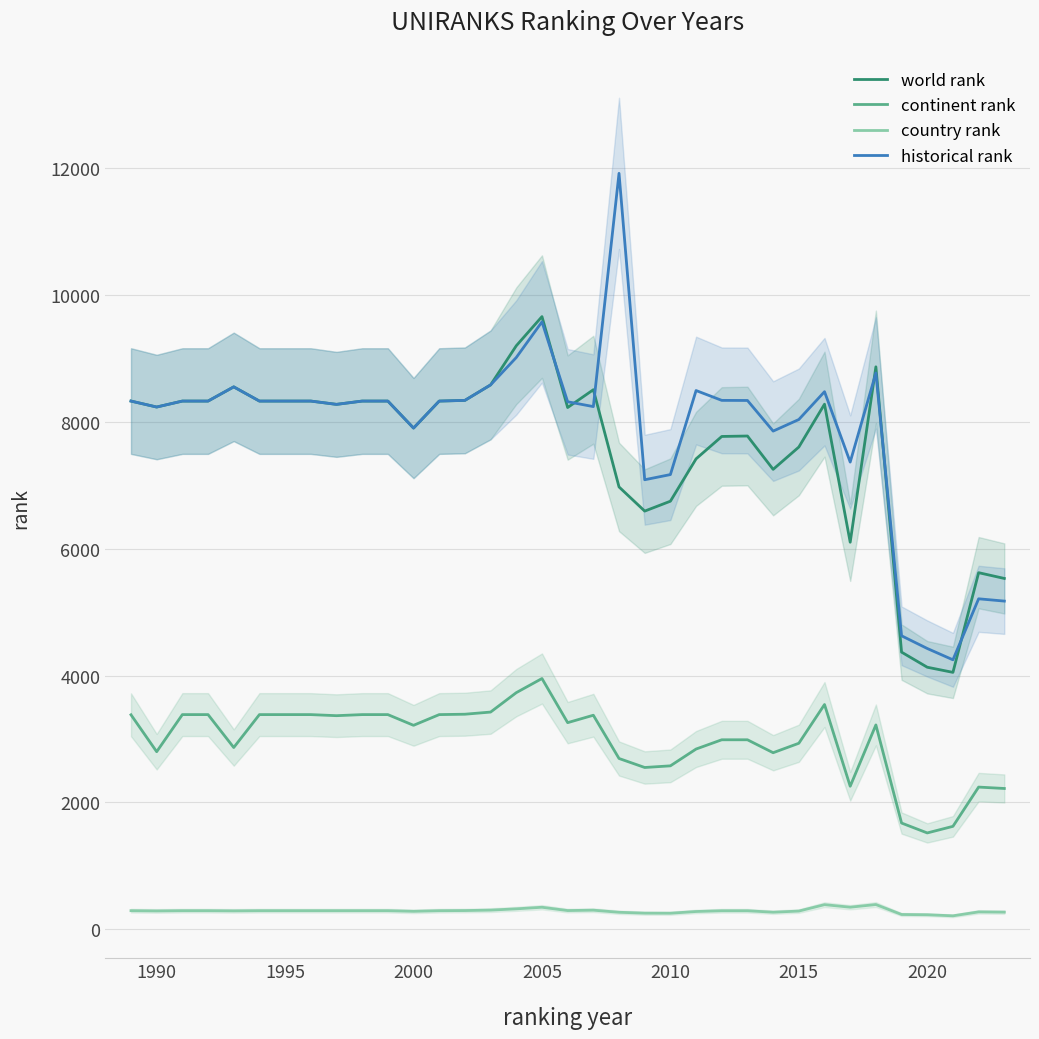

The world rank series shows 10260.7 at 2010. True or false?

False